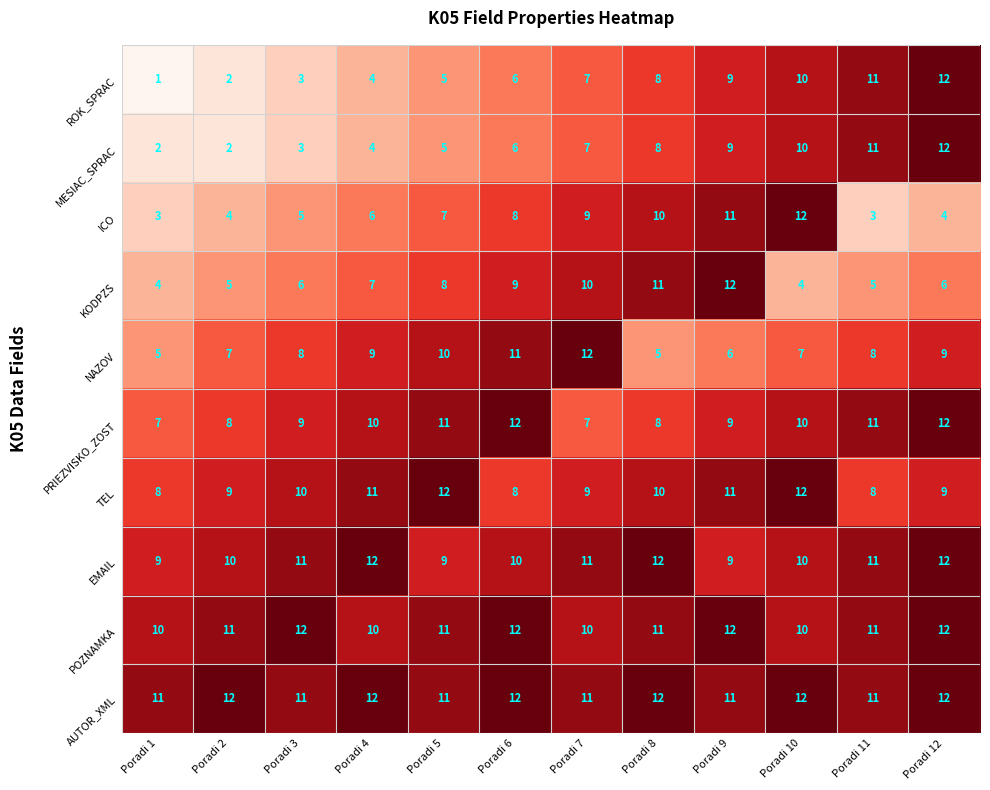

How many MESIAC_SPRAC values are between 4 and 10?

7